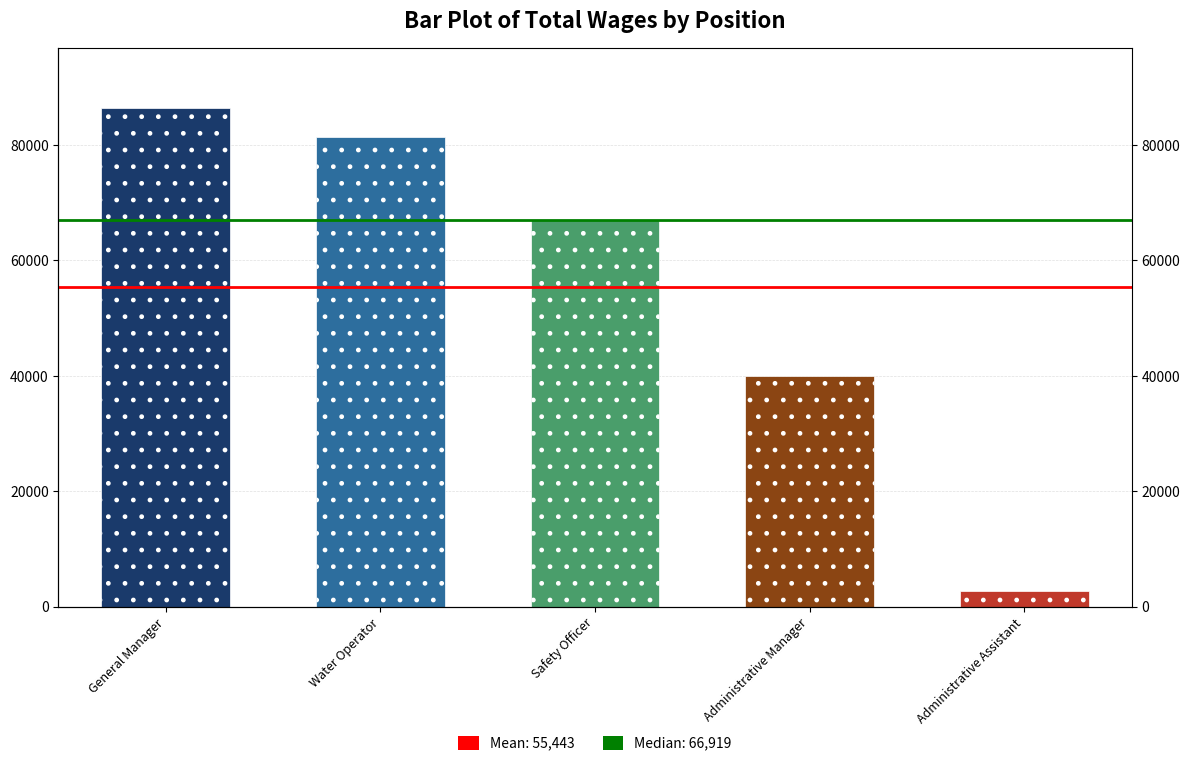

Between General Manager and Water Operator, which is larger?

General Manager